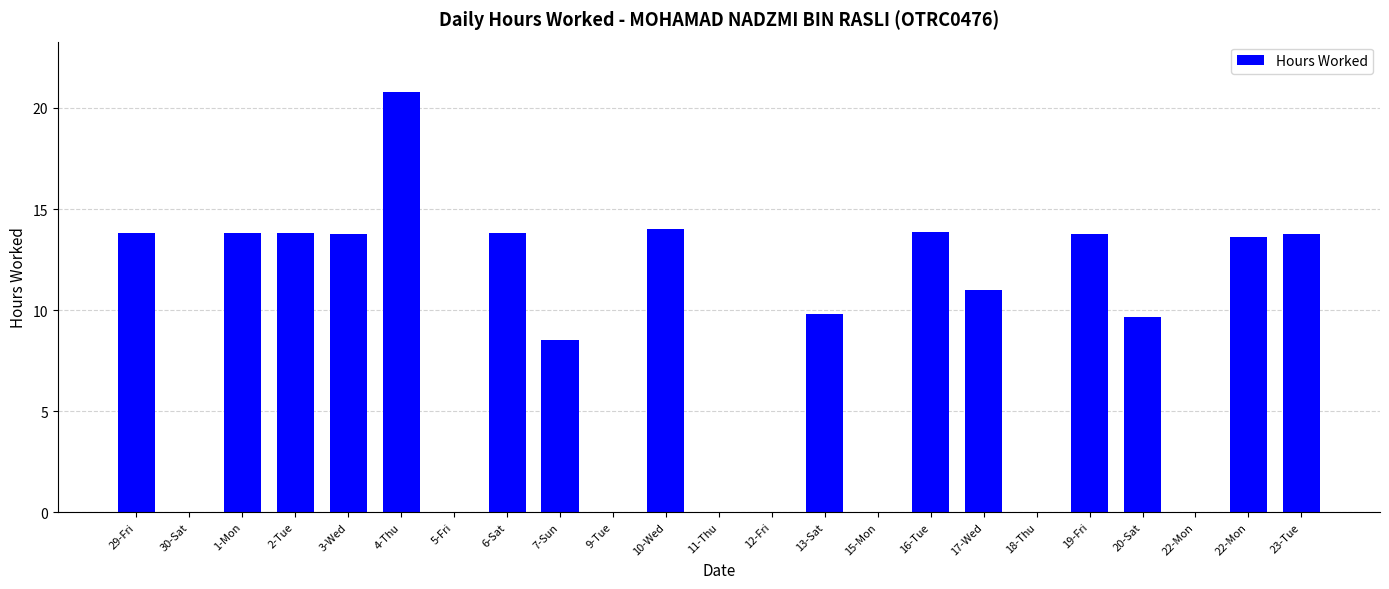

List the labels in order of value, largest first.

4-Thu, 10-Wed, 16-Tue, 2-Tue, 6-Sat, 29-Fri, 1-Mon, 3-Wed, 19-Fri, 23-Tue, 22-Mon, 17-Wed, 13-Sat, 20-Sat, 7-Sun, 30-Sat, 5-Fri, 9-Tue, 11-Thu, 12-Fri, 15-Mon, 18-Thu, 22-Mon